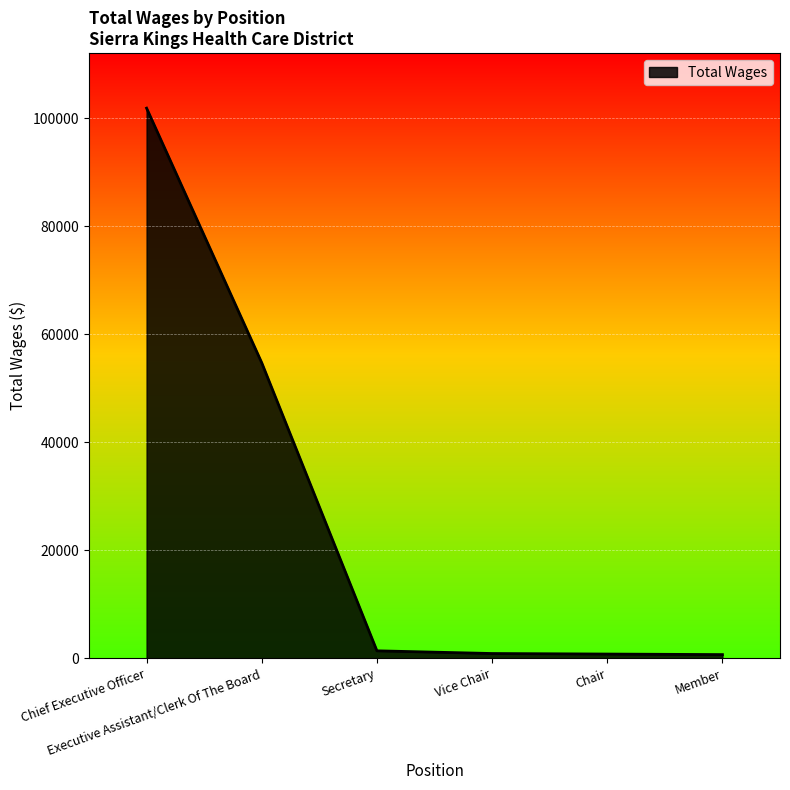

What is the smallest value displayed?

700